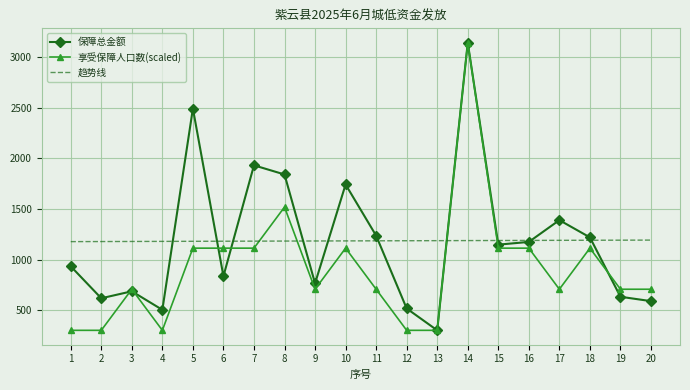

What is the greatest value displayed?

3143.1